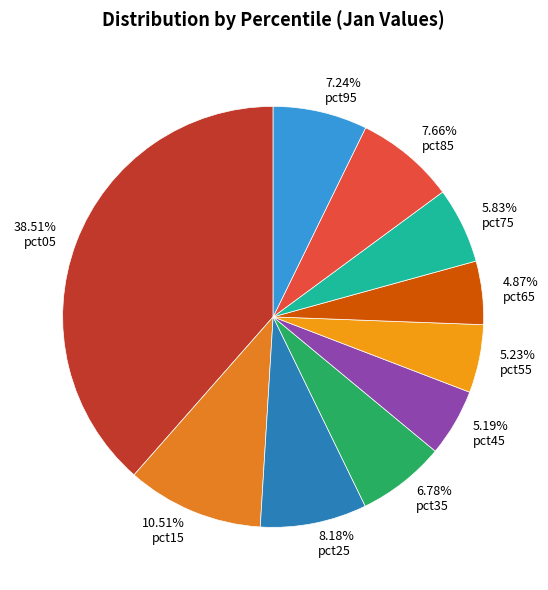

Rank the categories by value from highest to lowest.

pct05, pct15, pct25, pct85, pct95, pct35, pct75, pct55, pct45, pct65